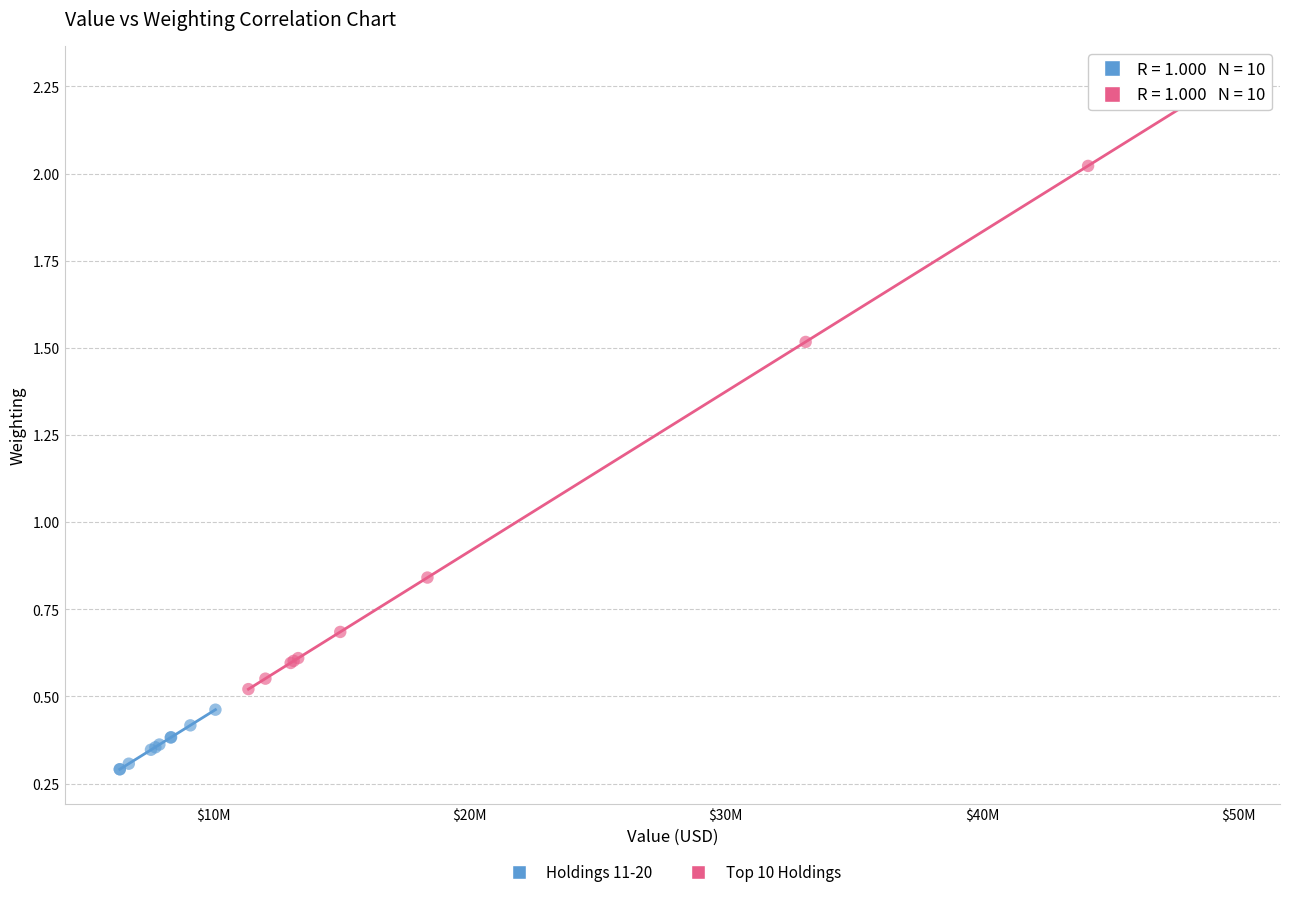

Which series reaches the minimum Y coordinate?

Holdings 11-20